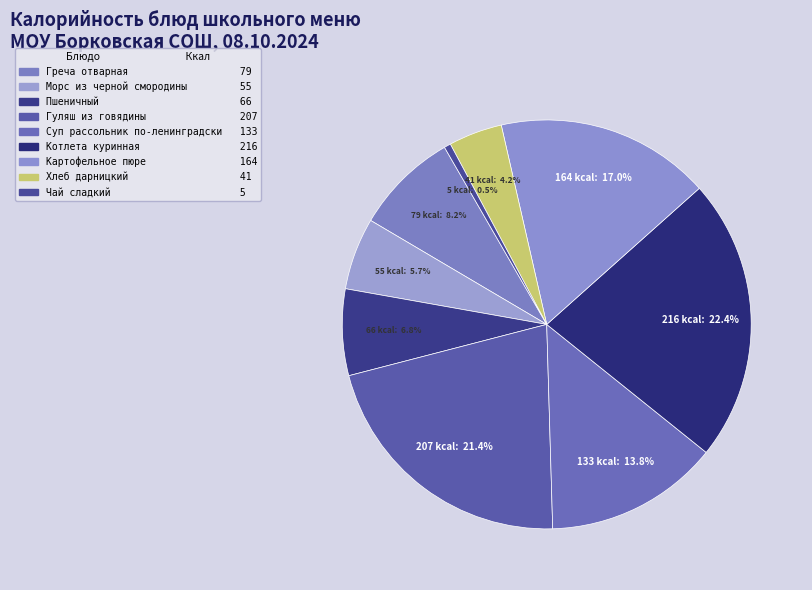

Is the sum of Гуляш из говядины and Картофельное пюре greater than half?

No